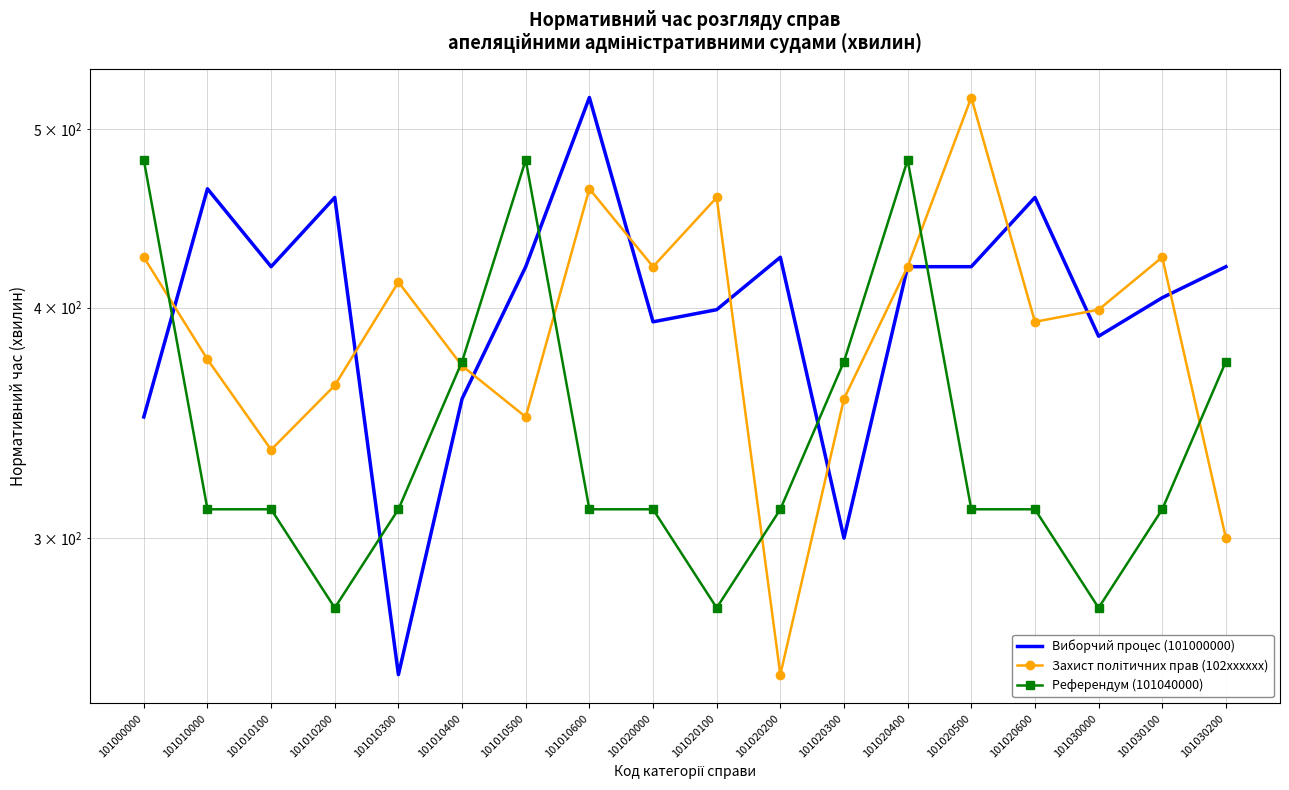

Rank the categories by Референдум (101040000) value from highest to lowest.

101000000, 101010500, 101020400, 101010400, 101020300, 101030200, 101010000, 101010100, 101010300, 101010600, 101020000, 101020200, 101020500, 101020600, 101030100, 101010200, 101020100, 101030000